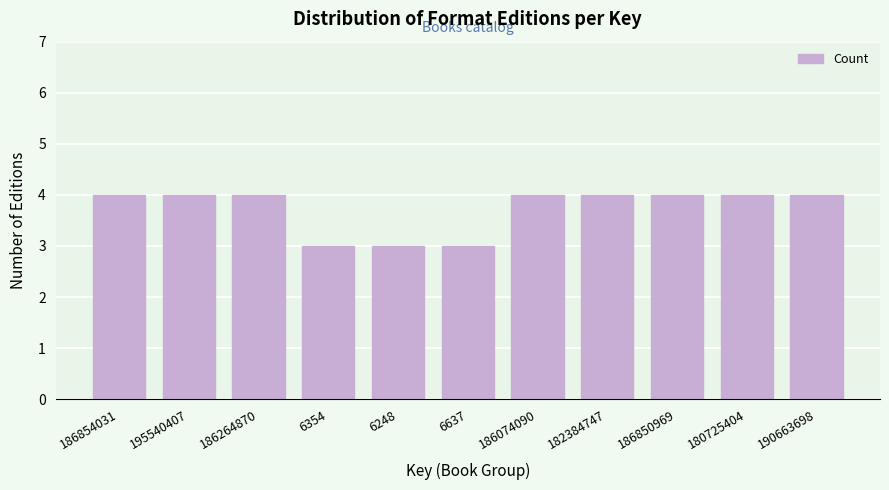

Reading right to left, what are all the values shown in this chart?

190663698=4	180725404=4	186850969=4	182384747=4	186074090=4	6637=3	6248=3	6354=3	186264870=4	195540407=4	186854031=4